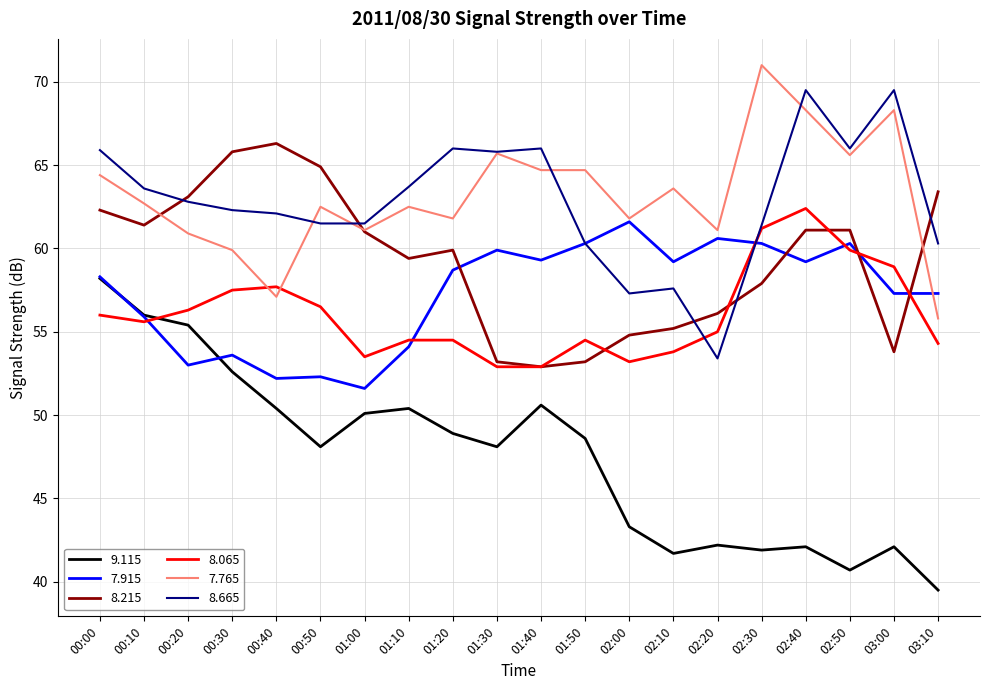

What is the maximum value shown in the chart?

71.0